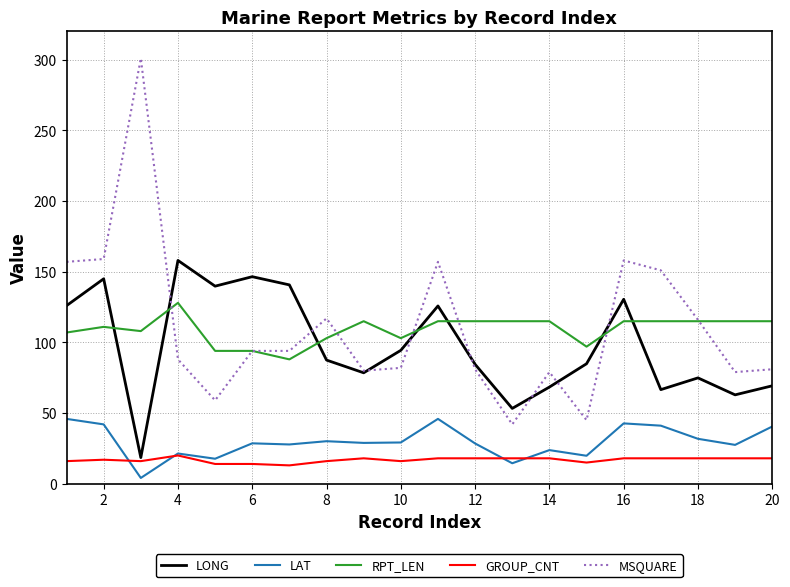

Rank the series by their maximum value, from highest to lowest.

MSQUARE, LONG, RPT_LEN, LAT, GROUP_CNT